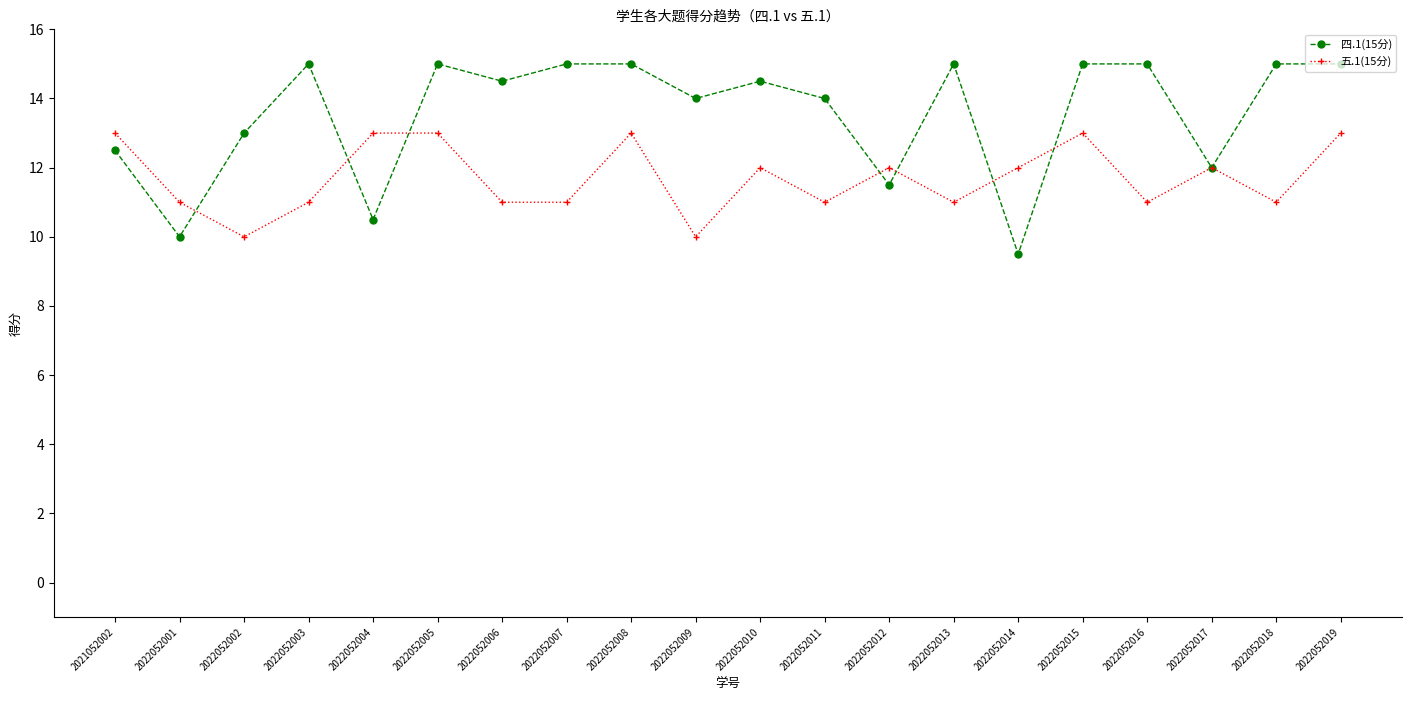

Is the value of 五.1(15分) at 2022052016 greater than the value of 四.1(15分) at 2022052007?

No